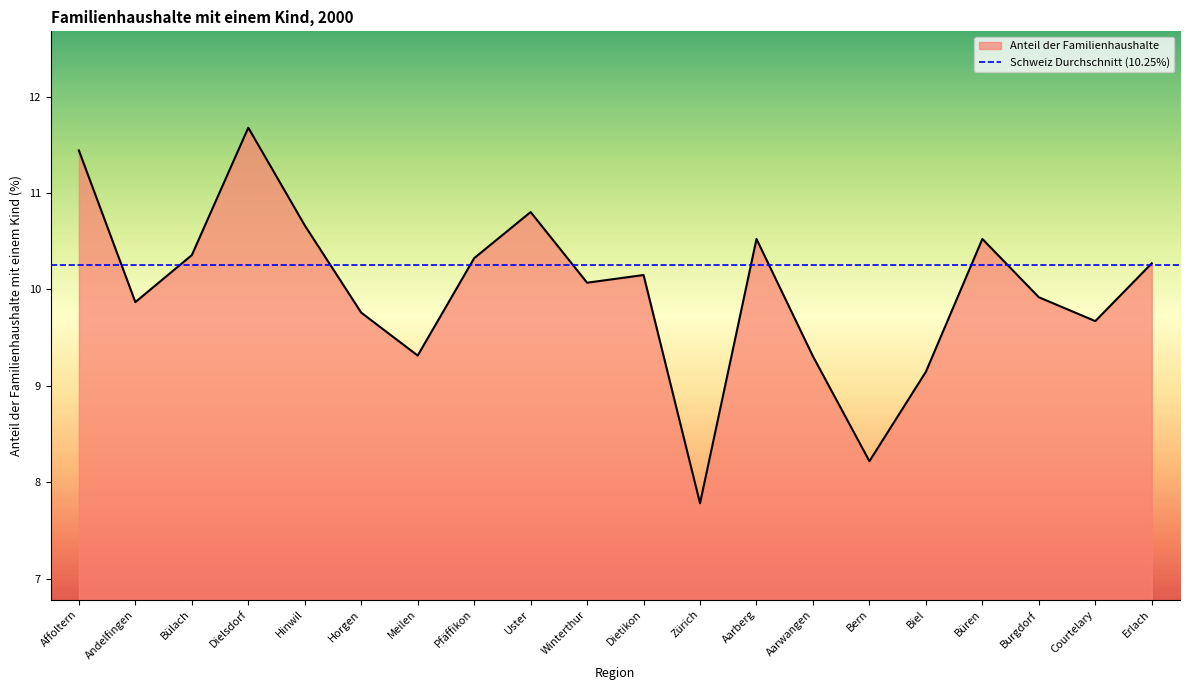

What is the maximum value shown in the chart?

11.7